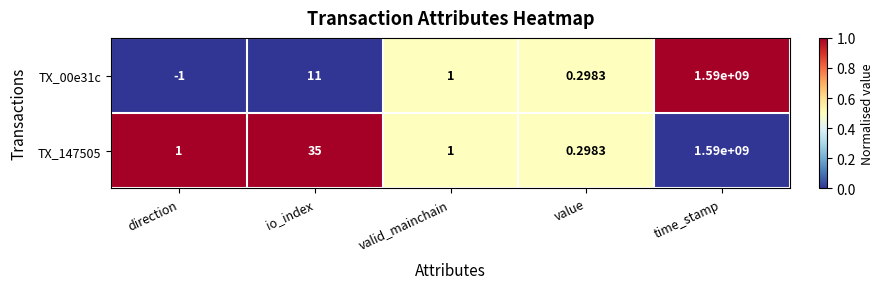

At which label is TX_00e31c closest to 794999999?

io_index